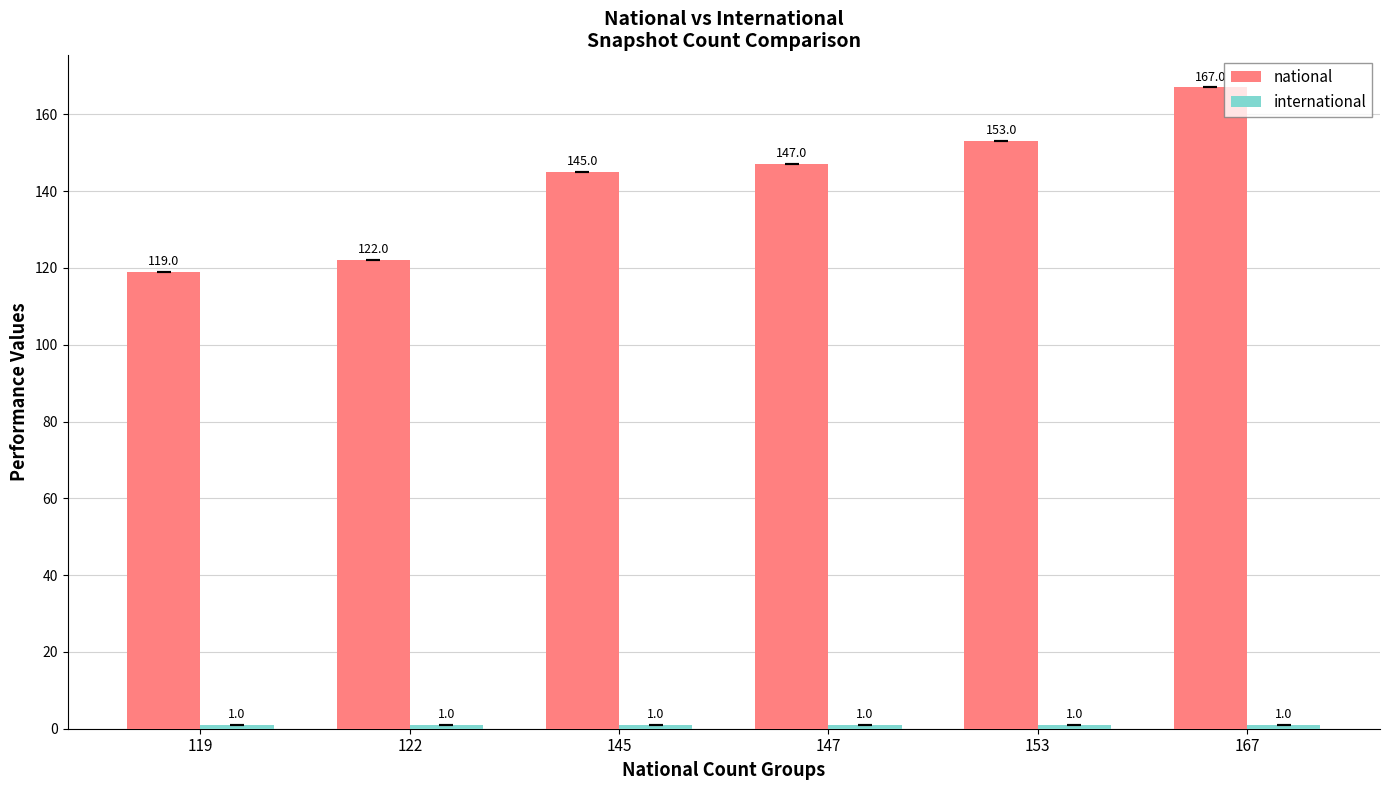

The national series shows 122 at 122. True or false?

True